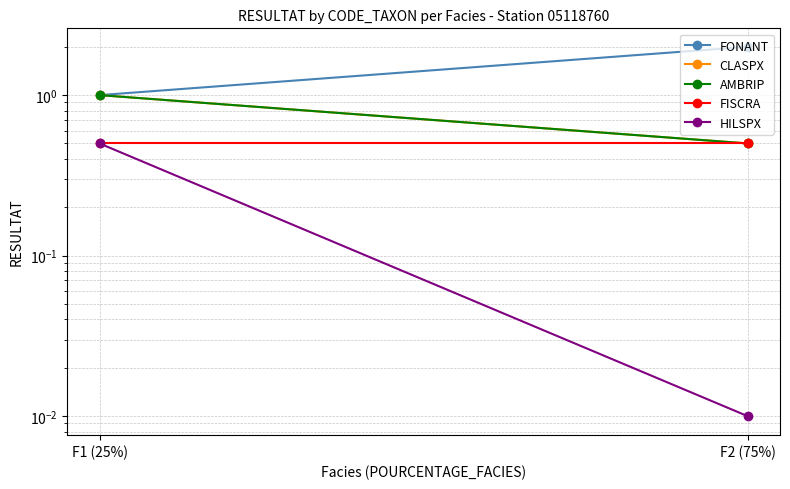

Is the value of AMBRIP at F2 (75%) greater than the value of HILSPX at F2 (75%)?

Yes